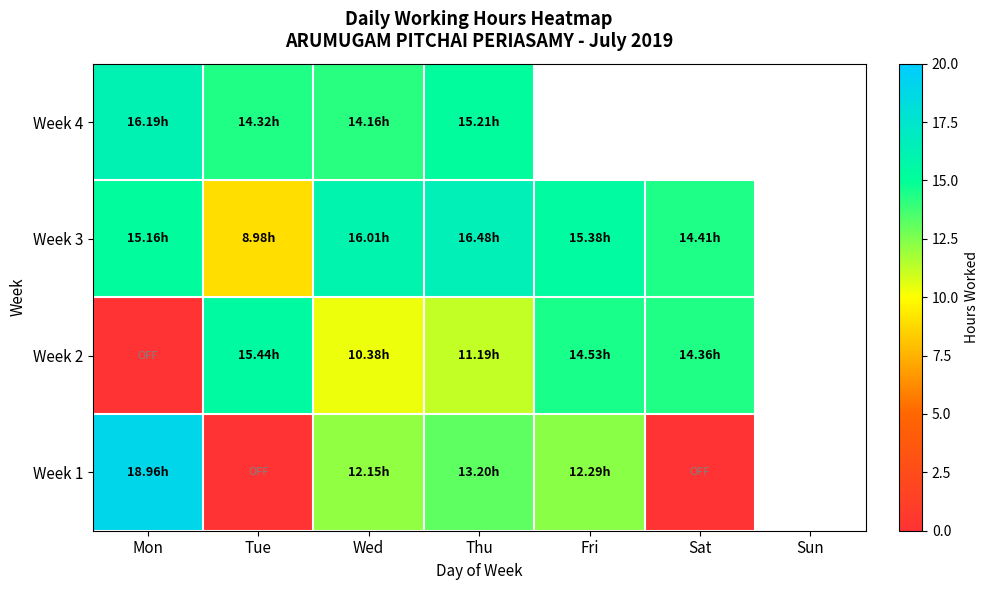

List the series in order of their overall mean, lowest first.

Week 1, Week 2, Week 3, Week 4